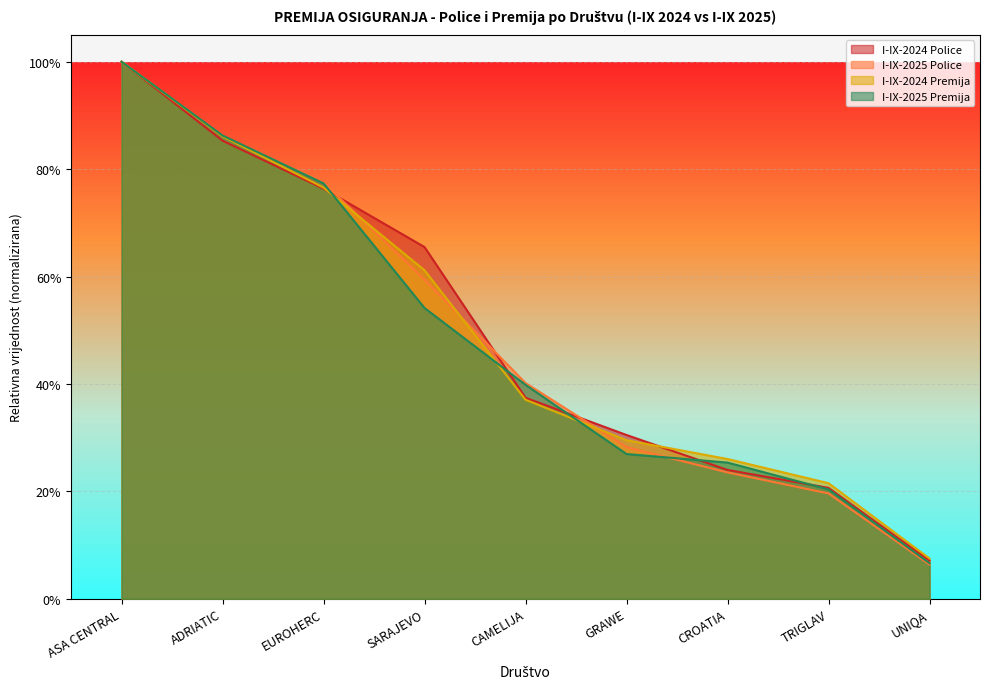

The value of I-IX-2024 Police at ADRIATIC is 1.4. True or false?

False